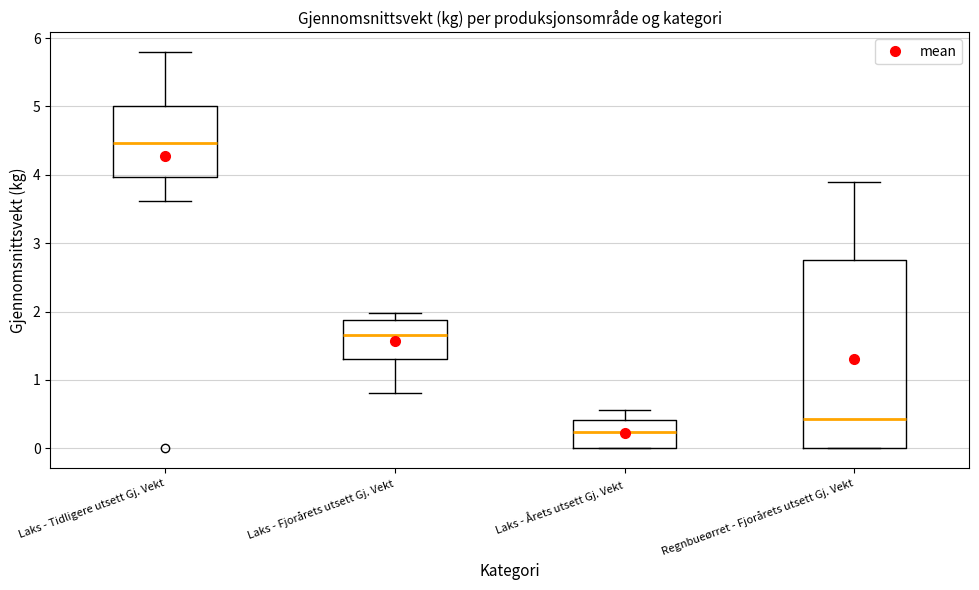

Which box is the tallest, from its lower edge to its upper edge?

Regnbueørret - Fjorårets utsett Gj. Vekt